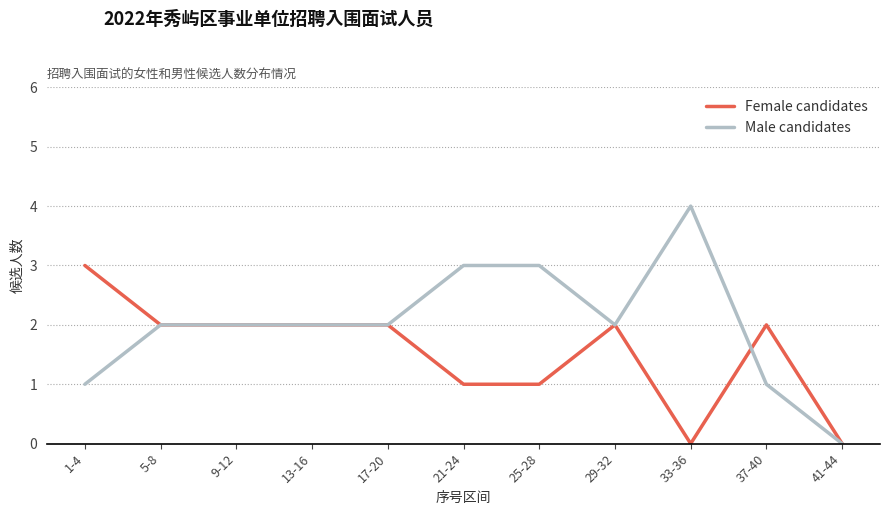

What is the spread (max minus min) of values at 33-36?

4